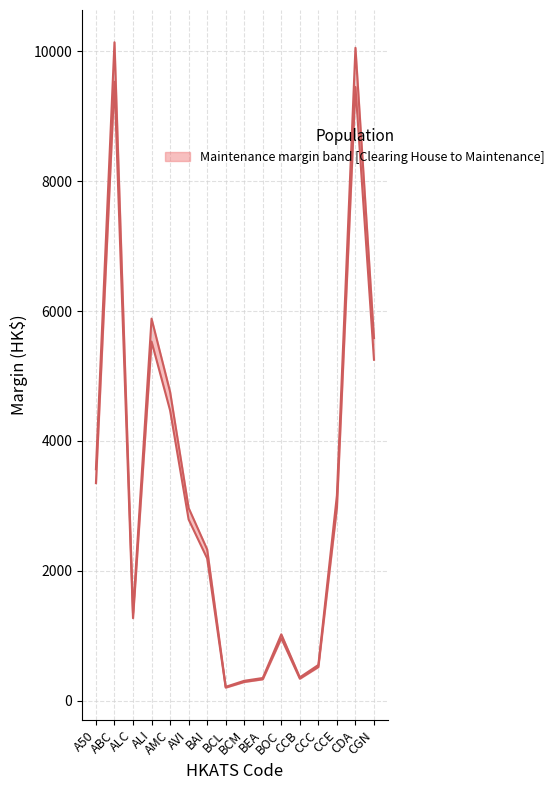

What is the sum of the Clearing House Margin (Full Rate) values at BCM and AMC?

4758